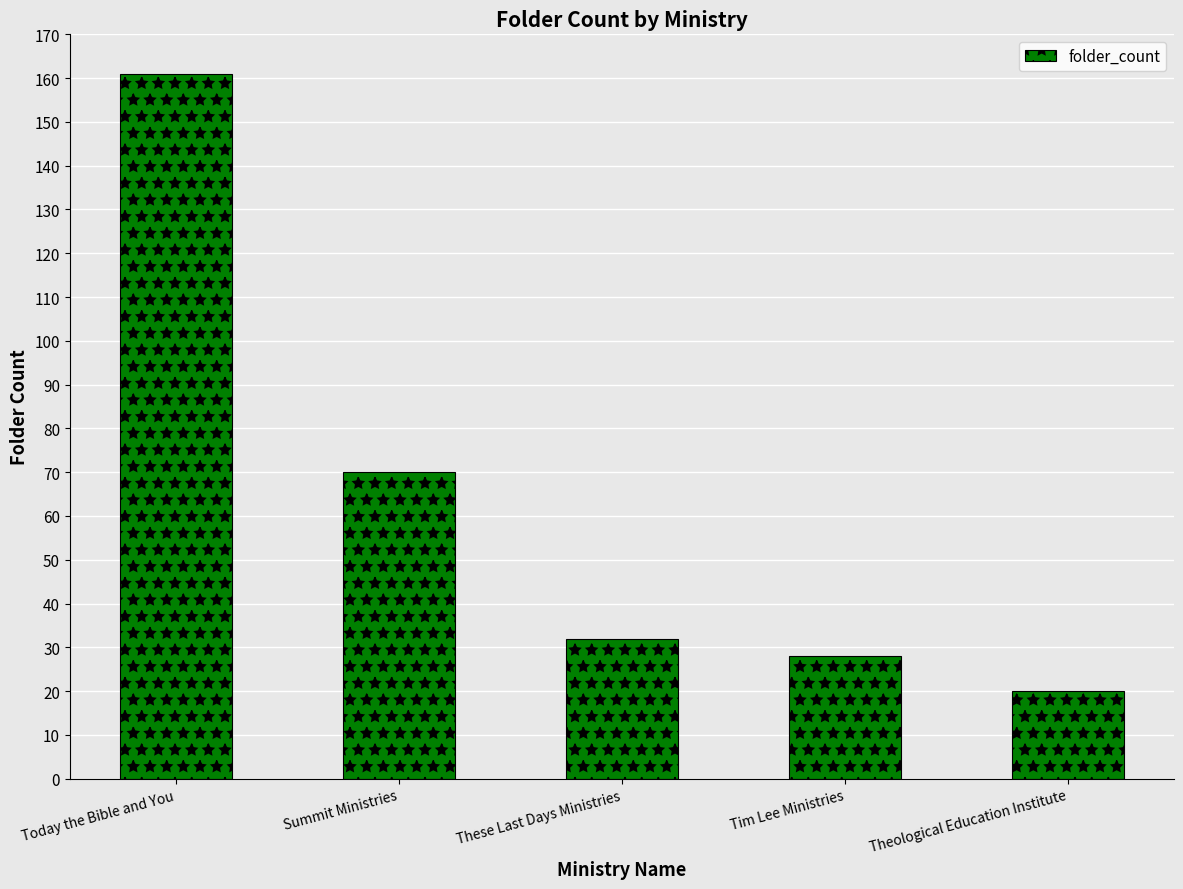

How many data points does each series have?

5